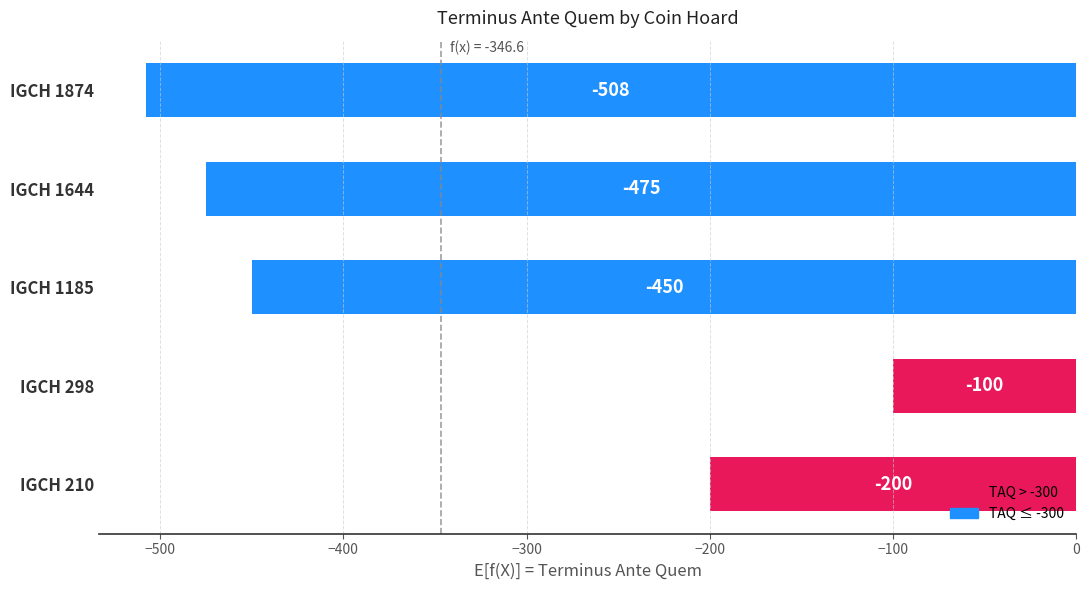

Reading bottom to top, extract all data points from this chart.

IGCH 210=-200	IGCH 298=-100	IGCH 1185=-450	IGCH 1644=-475	IGCH 1874=-508